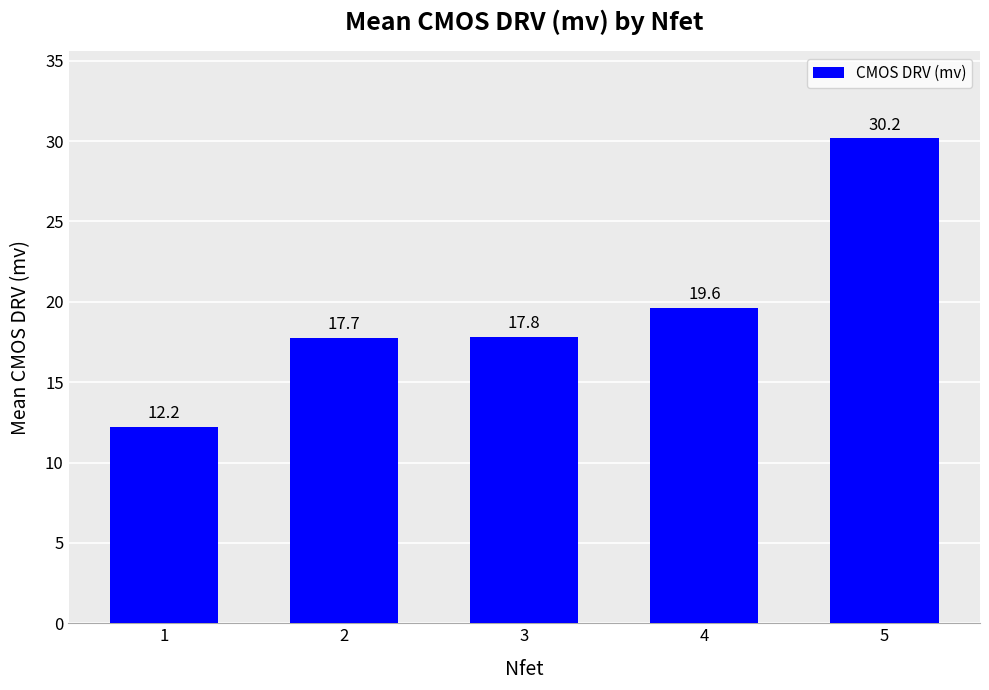

Reading right to left, extract all data points from this chart.

5=30.2	4=19.6	3=17.8	2=17.7	1=12.2